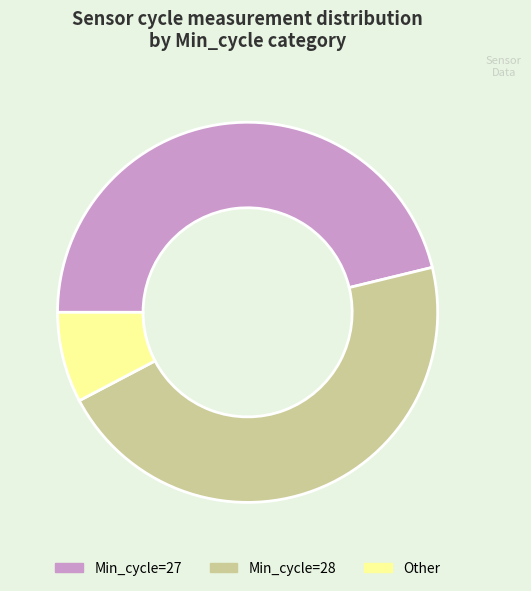

Does any single category account for the majority?

No